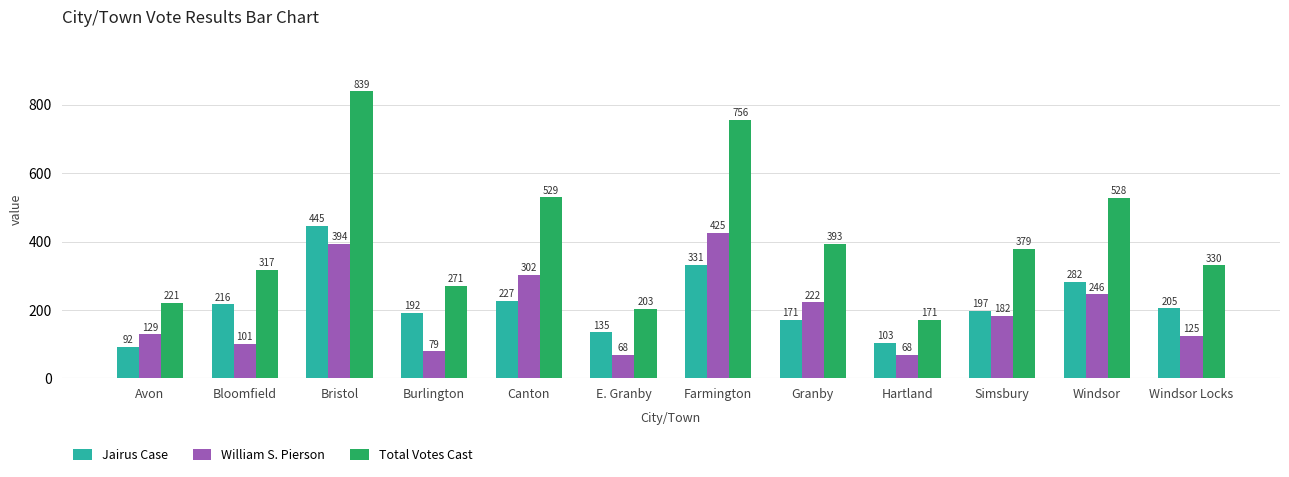

At which label is William S. Pierson closest to 246?

Windsor